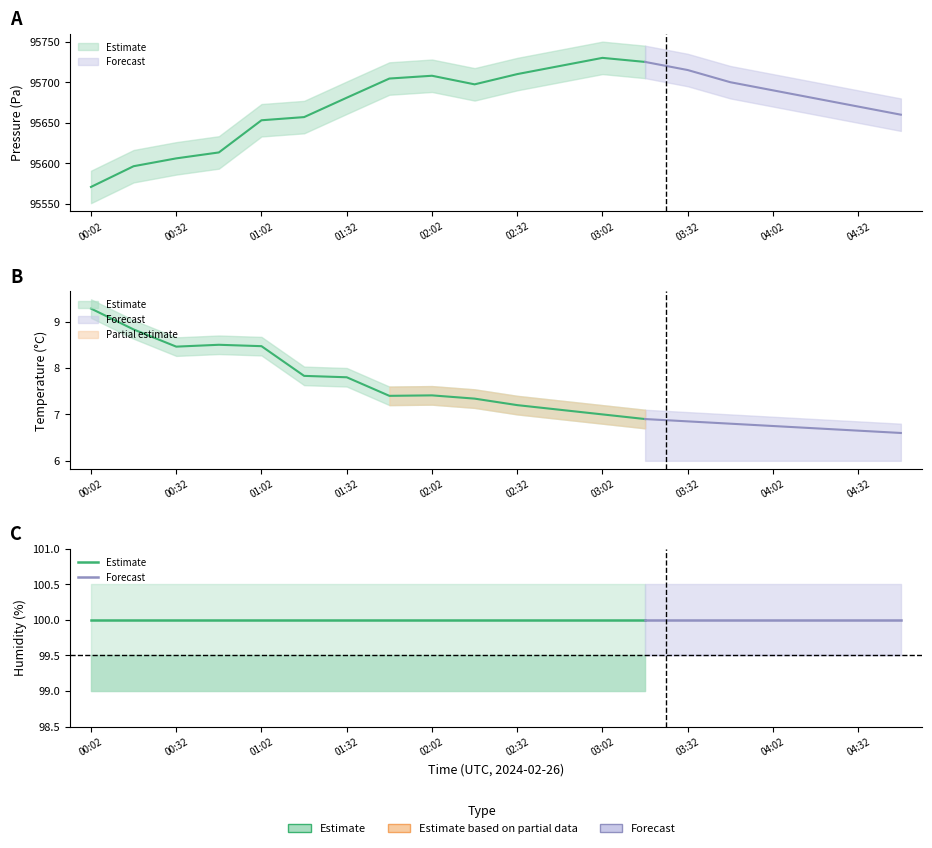

Reading left to right, list all the values displayed in this chart.

pressure: 95571.0	95596.5	95606.2	95613.5	95653.1	95657.0	95680.9	95704.5	95708.0	95697.4	95710.0	95720.0	95730.0	95725.0	95715.0	95700.0	95690.0	95680.0	95670.0	95660.0
temperature: 9.3	8.8	8.5	8.5	8.5	7.8	7.8	7.4	7.4	7.3	7.2	7.1	7.0	6.9	6.8	6.8	6.8	6.7	6.7	6.6
humidity: 100.0	100.0	100.0	100.0	100.0	100.0	100.0	100.0	100.0	100.0	100.0	100.0	100.0	100.0	100.0	100.0	100.0	100.0	100.0	100.0